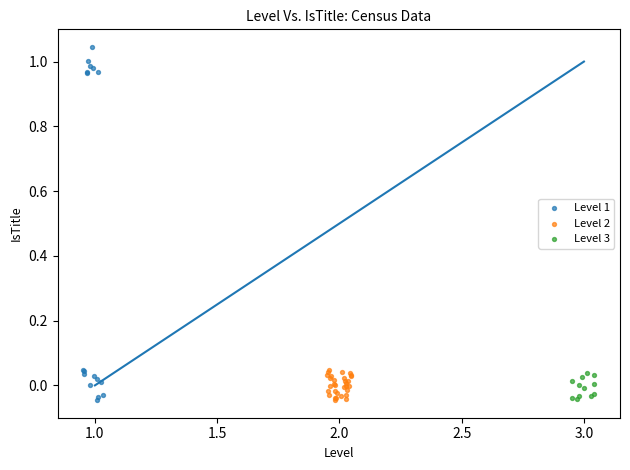

Which series contains the highest Y value?

Level 1